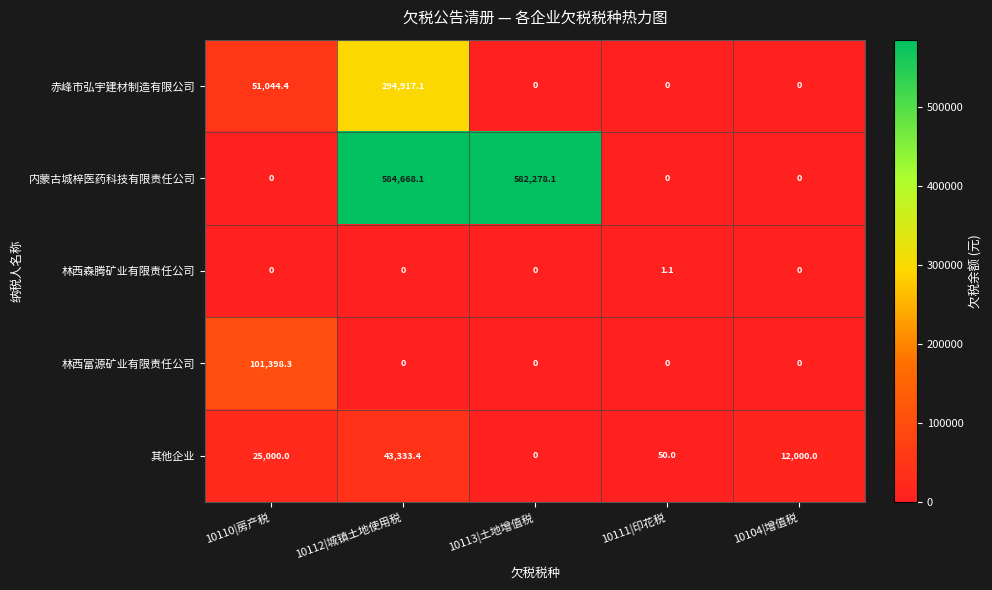

At how many categories does at least one series exceed 451927?

2